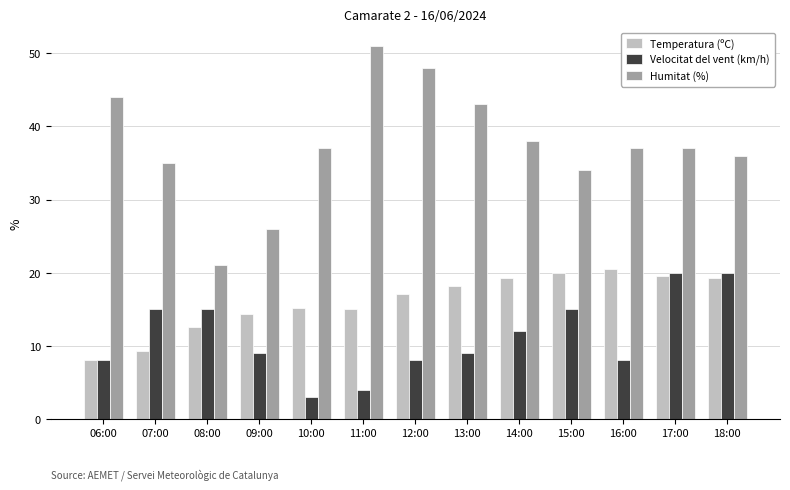

How many distinct data groups are displayed?

3